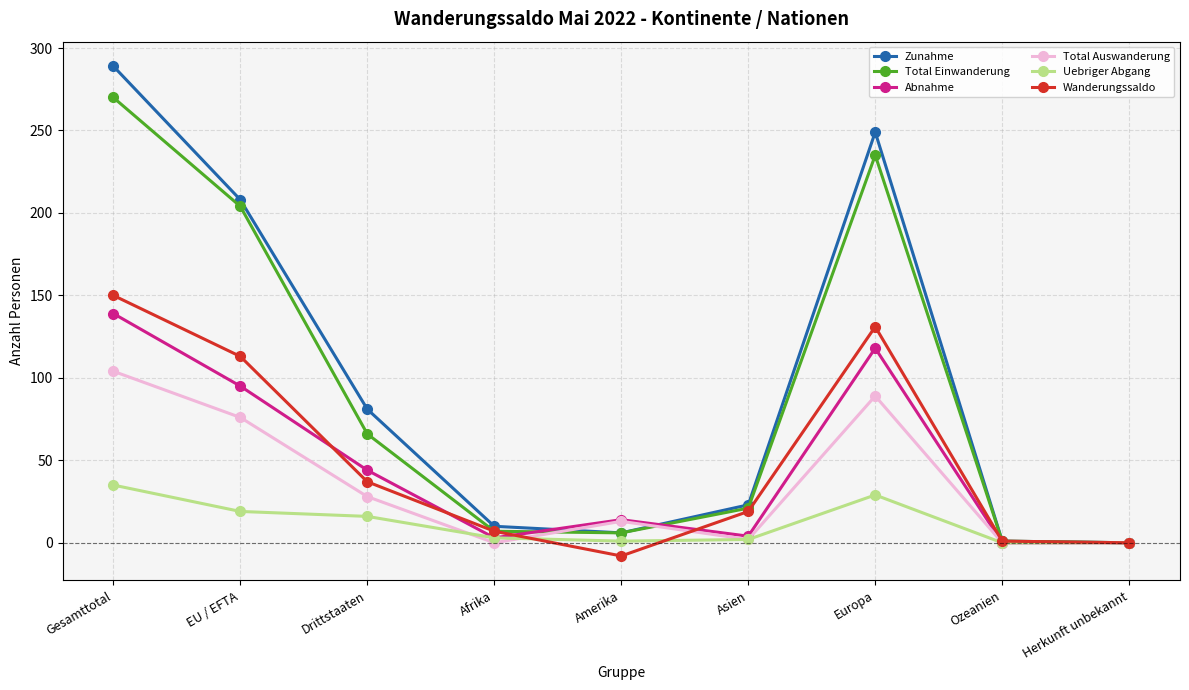

Which series has the largest range (max minus min)?

Zunahme